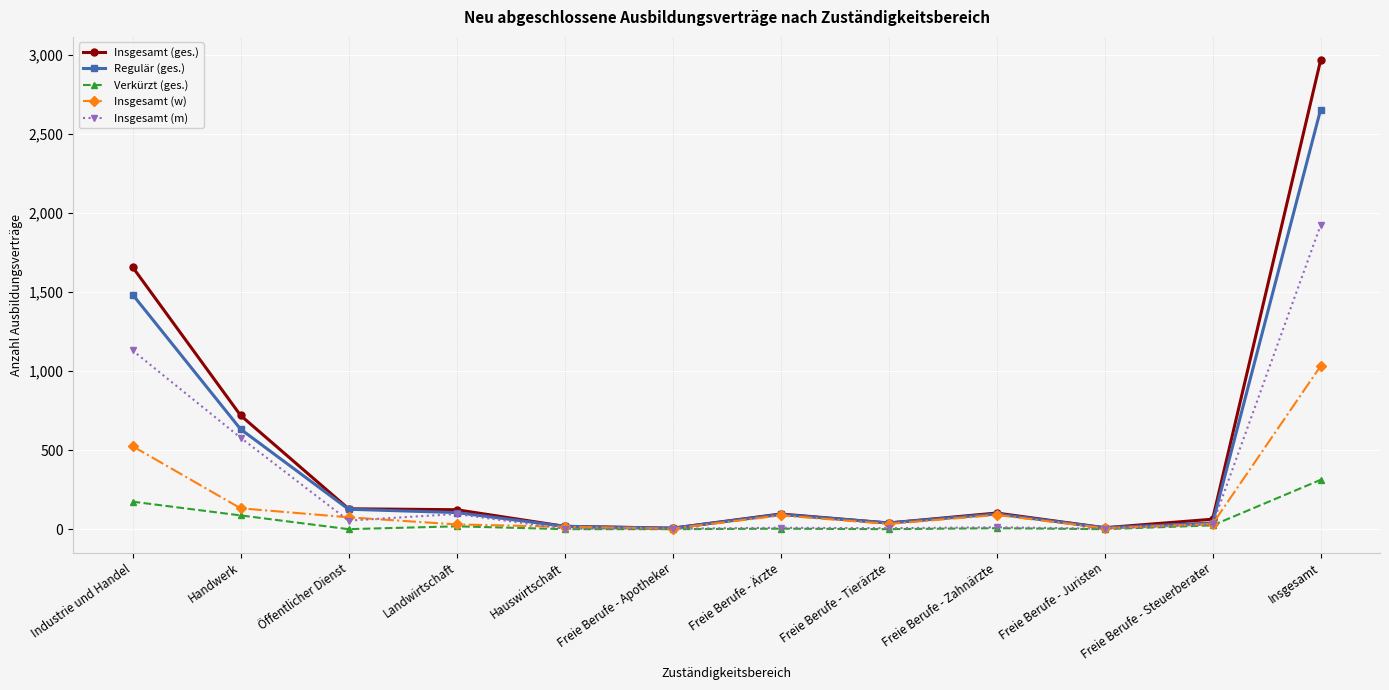

True or false: Insgesamt (ges.) has more than 0 interior local peaks.

True